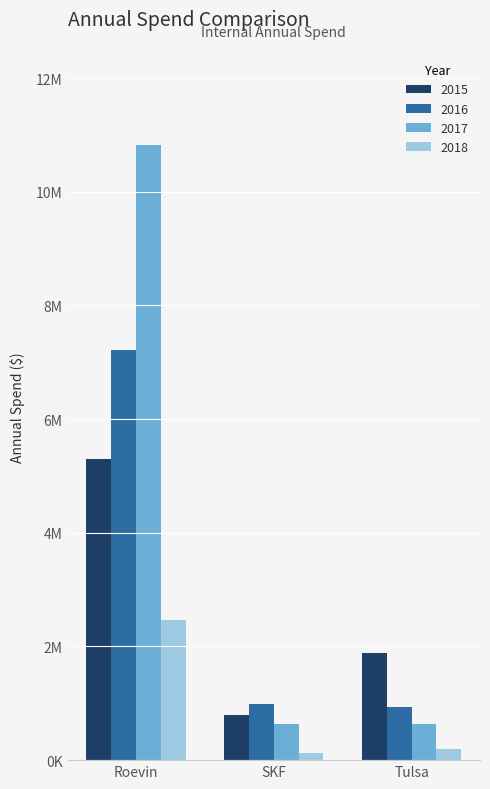

What is the value of the 2018 bar at the 2nd from the left?

124899.1